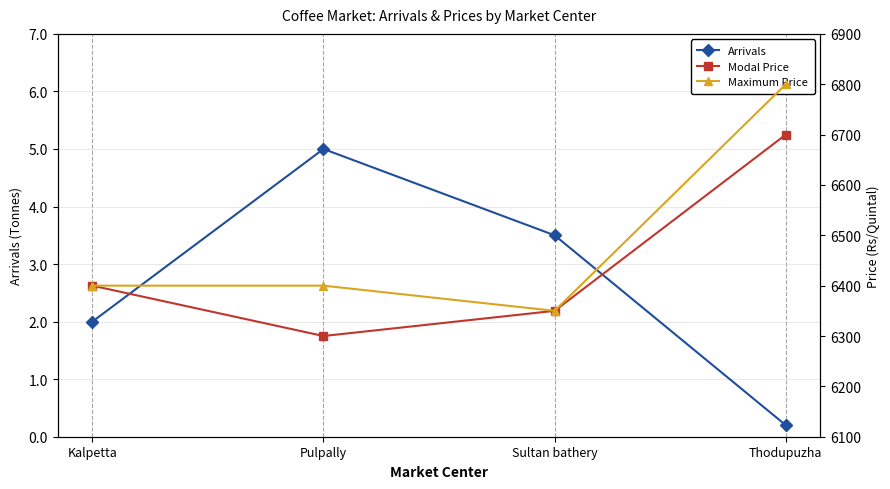

Reading left to right, extract all data points from this chart.

Arrivals: Kalpetta=2.0	Pulpally=5.0	Sultan bathery=3.5	Thodupuzha=0.2
Modal Price: Kalpetta=6400.0	Pulpally=6300.0	Sultan bathery=6350.0	Thodupuzha=6700.0
Maximum Price: Kalpetta=6400.0	Pulpally=6400.0	Sultan bathery=6350.0	Thodupuzha=6800.0